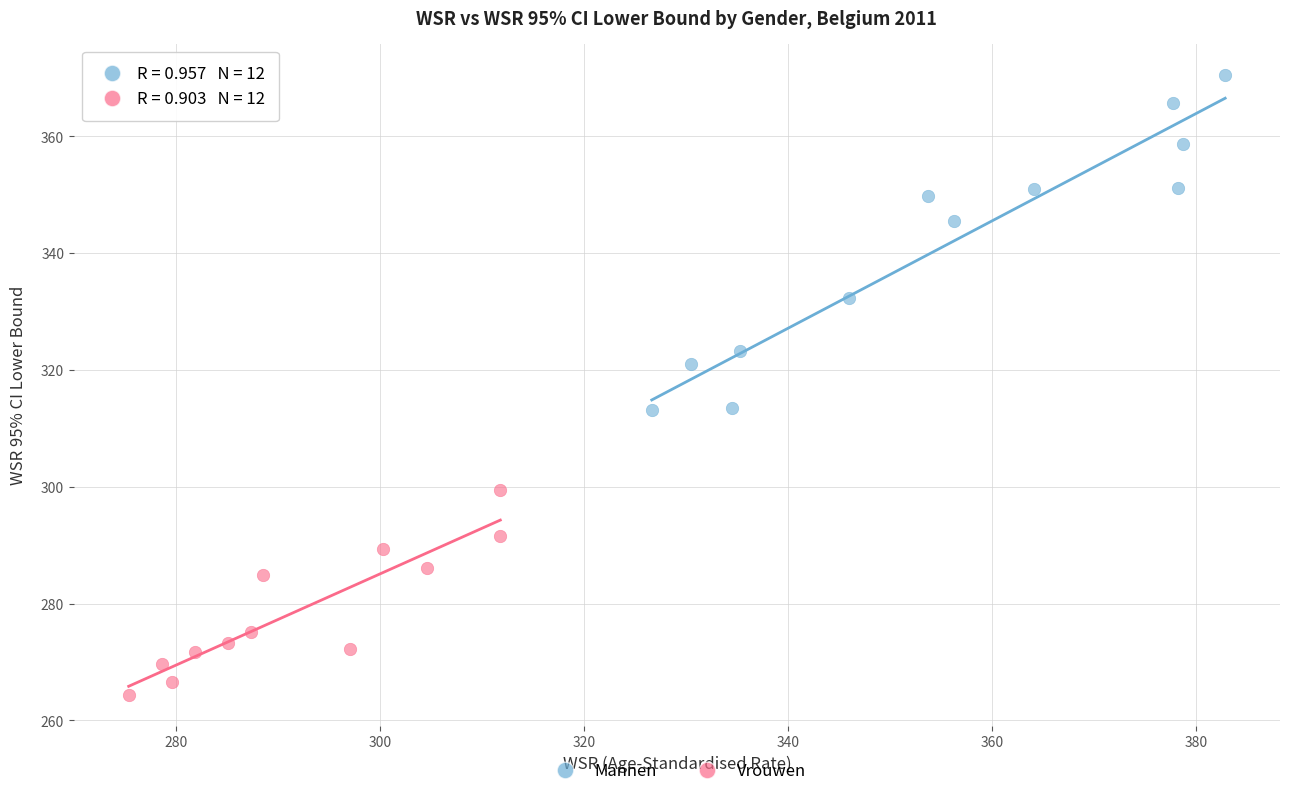

Which series has the widest spread of Y values?

Mannen